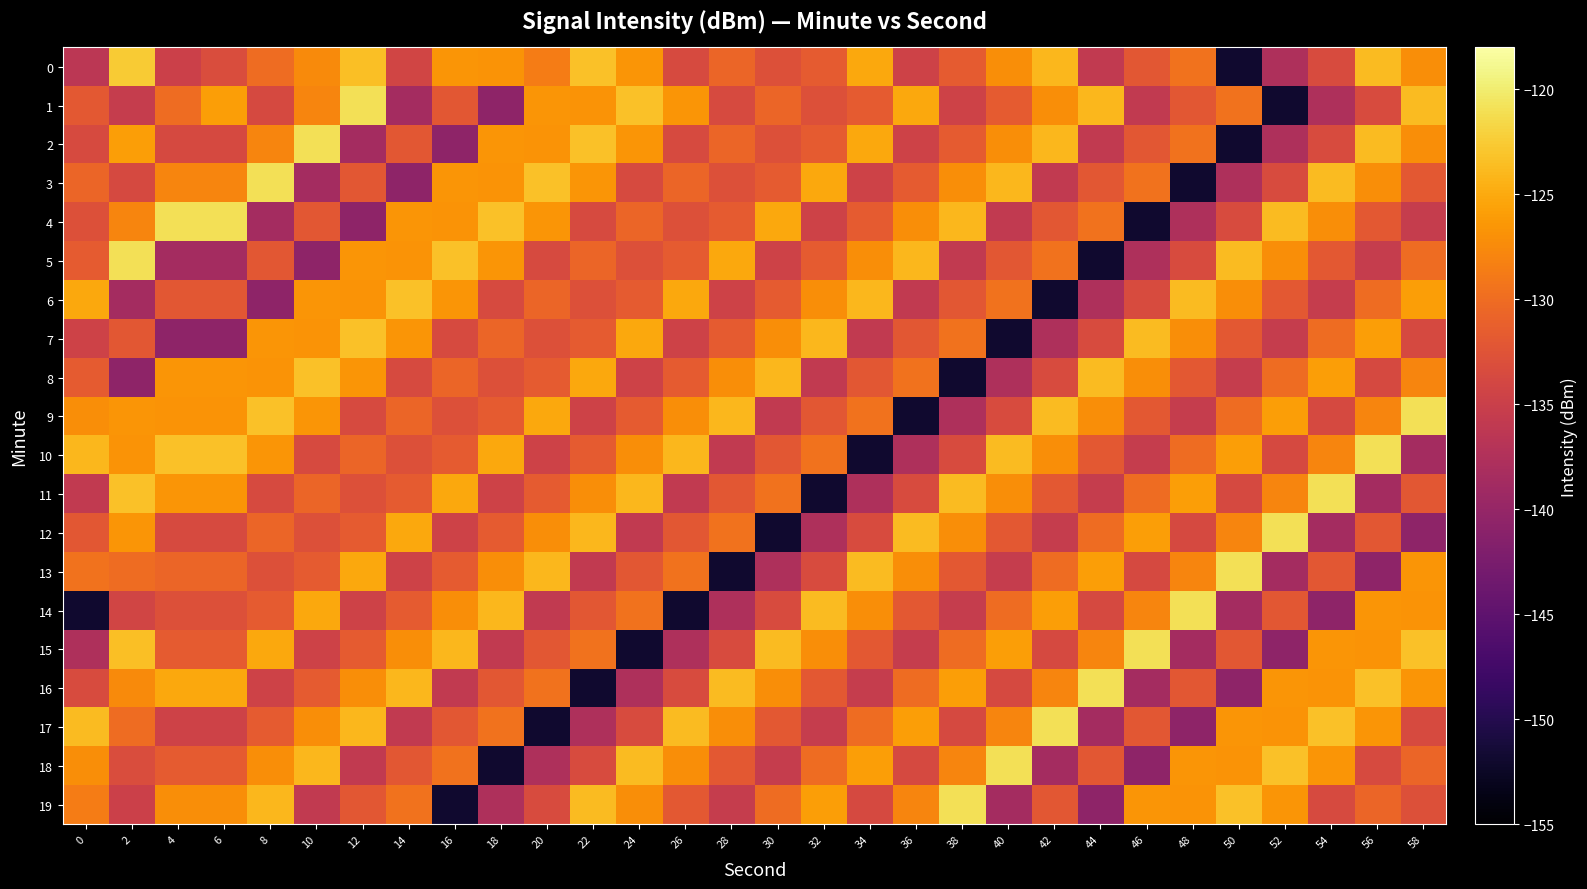

Reading right to left, transcribe all the data shown in this chart.

0: 58=-127.1	56=-123.6	54=-133.4	52=-137.7	50=-151.9	48=-129.6	46=-132.1	44=-135.8	42=-123.9	40=-127.1	38=-131.7	36=-134.5	34=-125.2	32=-131.6	30=-132.9	28=-130.7	26=-133.5	24=-126.7	22=-123.3	20=-128.6	18=-126.7	16=-126.6	14=-134.3	12=-123.5	10=-127.5	8=-130.0	6=-133.2	4=-134.8	2=-122.5	0=-136.5
1: 58=-123.6	56=-133.4	54=-137.7	52=-151.9	50=-129.6	48=-132.1	46=-135.8	44=-123.9	42=-127.1	40=-131.7	38=-134.5	36=-125.2	34=-131.6	32=-132.9	30=-130.7	28=-133.5	26=-126.7	24=-123.3	22=-126.7	20=-126.6	18=-140.6	16=-132.1	14=-138.7	12=-121.0	10=-128.0	8=-133.7	6=-125.9	4=-130.1	2=-135.4	0=-131.9
2: 58=-127.1	56=-123.6	54=-133.4	52=-137.7	50=-151.9	48=-129.6	46=-132.1	44=-135.8	42=-123.9	40=-127.1	38=-131.7	36=-134.5	34=-125.2	32=-131.6	30=-132.9	28=-130.7	26=-133.5	24=-126.7	22=-123.3	20=-126.7	18=-126.6	16=-140.6	14=-132.1	12=-138.7	10=-121.0	8=-128.0	6=-133.7	4=-133.7	2=-125.9	0=-133.5
3: 58=-131.9	56=-127.1	54=-123.6	52=-133.4	50=-137.7	48=-151.9	46=-129.6	44=-132.1	42=-135.8	40=-123.9	38=-127.1	36=-131.7	34=-134.5	32=-125.2	30=-131.6	28=-132.9	26=-130.7	24=-133.5	22=-126.7	20=-123.3	18=-126.7	16=-126.6	14=-140.6	12=-132.1	10=-138.7	8=-121.0	6=-128.0	4=-128.0	2=-133.7	0=-130.7
4: 58=-135.4	56=-131.9	54=-127.1	52=-123.6	50=-133.4	48=-137.7	46=-151.9	44=-129.6	42=-132.1	40=-135.8	38=-123.9	36=-127.1	34=-131.7	32=-134.5	30=-125.2	28=-131.6	26=-132.9	24=-130.7	22=-133.5	20=-126.7	18=-123.3	16=-126.7	14=-126.6	12=-140.6	10=-132.1	8=-138.7	6=-121.0	4=-121.0	2=-128.0	0=-132.9
5: 58=-130.1	56=-135.4	54=-131.9	52=-127.1	50=-123.6	48=-133.4	46=-137.7	44=-151.9	42=-129.6	40=-132.1	38=-135.8	36=-123.9	34=-127.1	32=-131.7	30=-134.5	28=-125.2	26=-131.6	24=-132.9	22=-130.7	20=-133.5	18=-126.7	16=-123.3	14=-126.7	12=-126.6	10=-140.6	8=-132.1	6=-138.7	4=-138.7	2=-121.0	0=-131.6
6: 58=-125.9	56=-130.1	54=-135.4	52=-131.9	50=-127.1	48=-123.6	46=-133.4	44=-137.7	42=-151.9	40=-129.6	38=-132.1	36=-135.8	34=-123.9	32=-127.1	30=-131.7	28=-134.5	26=-125.2	24=-131.6	22=-132.9	20=-130.7	18=-133.5	16=-126.7	14=-123.3	12=-126.7	10=-126.6	8=-140.6	6=-132.1	4=-132.1	2=-138.7	0=-125.2
7: 58=-133.7	56=-125.9	54=-130.1	52=-135.4	50=-131.9	48=-127.1	46=-123.6	44=-133.4	42=-137.7	40=-151.9	38=-129.6	36=-132.1	34=-135.8	32=-123.9	30=-127.1	28=-131.7	26=-134.5	24=-125.2	22=-131.6	20=-132.9	18=-130.7	16=-133.5	14=-126.7	12=-123.3	10=-126.7	8=-126.6	6=-140.6	4=-140.6	2=-132.1	0=-134.5
8: 58=-128.0	56=-133.7	54=-125.9	52=-130.1	50=-135.4	48=-131.9	46=-127.1	44=-123.6	42=-133.4	40=-137.7	38=-151.9	36=-129.6	34=-132.1	32=-135.8	30=-123.9	28=-127.1	26=-131.7	24=-134.5	22=-125.2	20=-131.6	18=-132.9	16=-130.7	14=-133.5	12=-126.7	10=-123.3	8=-126.7	6=-126.6	4=-126.6	2=-140.6	0=-131.7
9: 58=-121.0	56=-128.0	54=-133.7	52=-125.9	50=-130.1	48=-135.4	46=-131.9	44=-127.1	42=-123.6	40=-133.4	38=-137.7	36=-151.9	34=-129.6	32=-132.1	30=-135.8	28=-123.9	26=-127.1	24=-131.7	22=-134.5	20=-125.2	18=-131.6	16=-132.9	14=-130.7	12=-133.5	10=-126.7	8=-123.3	6=-126.7	4=-126.7	2=-126.6	0=-127.1
10: 58=-138.7	56=-121.0	54=-128.0	52=-133.7	50=-125.9	48=-130.1	46=-135.4	44=-131.9	42=-127.1	40=-123.6	38=-133.4	36=-137.7	34=-151.9	32=-129.6	30=-132.1	28=-135.8	26=-123.9	24=-127.1	22=-131.7	20=-134.5	18=-125.2	16=-131.6	14=-132.9	12=-130.7	10=-133.5	8=-126.7	6=-123.3	4=-123.3	2=-126.7	0=-123.9
11: 58=-132.1	56=-138.7	54=-121.0	52=-128.0	50=-133.7	48=-125.9	46=-130.1	44=-135.4	42=-131.9	40=-127.1	38=-123.6	36=-133.4	34=-137.7	32=-151.9	30=-129.6	28=-132.1	26=-135.8	24=-123.9	22=-127.1	20=-131.7	18=-134.5	16=-125.2	14=-131.6	12=-132.9	10=-130.7	8=-133.5	6=-126.7	4=-126.7	2=-123.3	0=-135.8
12: 58=-140.6	56=-132.1	54=-138.7	52=-121.0	50=-128.0	48=-133.7	46=-125.9	44=-130.1	42=-135.4	40=-131.9	38=-127.1	36=-123.6	34=-133.4	32=-137.7	30=-151.9	28=-129.6	26=-132.1	24=-135.8	22=-123.9	20=-127.1	18=-131.7	16=-134.5	14=-125.2	12=-131.6	10=-132.9	8=-130.7	6=-133.5	4=-133.5	2=-126.7	0=-132.1
13: 58=-126.6	56=-140.6	54=-132.1	52=-138.7	50=-121.0	48=-128.0	46=-133.7	44=-125.9	42=-130.1	40=-135.4	38=-131.9	36=-127.1	34=-123.6	32=-133.4	30=-137.7	28=-151.9	26=-129.6	24=-132.1	22=-135.8	20=-123.9	18=-127.1	16=-131.7	14=-134.5	12=-125.2	10=-131.6	8=-132.9	6=-130.7	4=-130.7	2=-130.1	0=-129.6
14: 58=-126.7	56=-126.6	54=-140.6	52=-132.1	50=-138.7	48=-121.0	46=-128.0	44=-133.7	42=-125.9	40=-130.1	38=-135.4	36=-131.9	34=-127.1	32=-123.6	30=-133.4	28=-137.7	26=-151.9	24=-129.6	22=-132.1	20=-135.8	18=-123.9	16=-127.1	14=-131.7	12=-134.5	10=-125.2	8=-131.6	6=-132.9	4=-132.9	2=-134.3	0=-151.9
15: 58=-123.3	56=-126.7	54=-126.6	52=-140.6	50=-132.1	48=-138.7	46=-121.0	44=-128.0	42=-133.7	40=-125.9	38=-130.1	36=-135.4	34=-131.9	32=-127.1	30=-123.6	28=-133.4	26=-137.7	24=-151.9	22=-129.6	20=-132.1	18=-135.8	16=-123.9	14=-127.1	12=-131.7	10=-134.5	8=-125.2	6=-131.6	4=-131.6	2=-123.5	0=-137.7
16: 58=-126.7	56=-123.3	54=-126.7	52=-126.6	50=-140.6	48=-132.1	46=-138.7	44=-121.0	42=-128.0	40=-133.7	38=-125.9	36=-130.1	34=-135.4	32=-131.9	30=-127.1	28=-123.6	26=-133.4	24=-137.7	22=-151.9	20=-129.6	18=-132.1	16=-135.8	14=-123.9	12=-127.1	10=-131.7	8=-134.5	6=-125.2	4=-125.2	2=-127.5	0=-133.4
17: 58=-133.5	56=-126.7	54=-123.3	52=-126.7	50=-126.6	48=-140.6	46=-132.1	44=-138.7	42=-121.0	40=-128.0	38=-133.7	36=-125.9	34=-130.1	32=-135.4	30=-131.9	28=-127.1	26=-123.6	24=-133.4	22=-137.7	20=-151.9	18=-129.6	16=-132.1	14=-135.8	12=-123.9	10=-127.1	8=-131.7	6=-134.5	4=-134.5	2=-130.0	0=-123.6
18: 58=-130.7	56=-133.5	54=-126.7	52=-123.3	50=-126.7	48=-126.6	46=-140.6	44=-132.1	42=-138.7	40=-121.0	38=-128.0	36=-133.7	34=-125.9	32=-130.1	30=-135.4	28=-131.9	26=-127.1	24=-123.6	22=-133.4	20=-137.7	18=-151.9	16=-129.6	14=-132.1	12=-135.8	10=-123.9	8=-127.1	6=-131.7	4=-131.7	2=-133.2	0=-127.1
19: 58=-132.9	56=-130.7	54=-133.5	52=-126.7	50=-123.3	48=-126.7	46=-126.6	44=-140.6	42=-132.1	40=-138.7	38=-121.0	36=-128.0	34=-133.7	32=-125.9	30=-130.1	28=-135.4	26=-131.9	24=-127.1	22=-123.6	20=-133.4	18=-137.7	16=-151.9	14=-129.6	12=-132.1	10=-135.8	8=-123.9	6=-127.1	4=-127.1	2=-134.8	0=-128.6